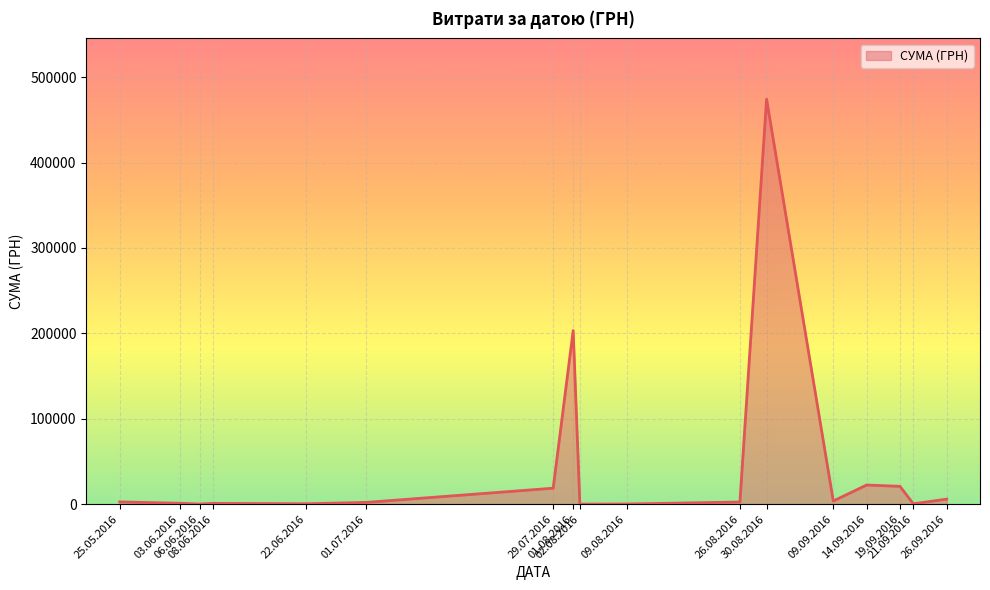

What is the average value?

44652.1